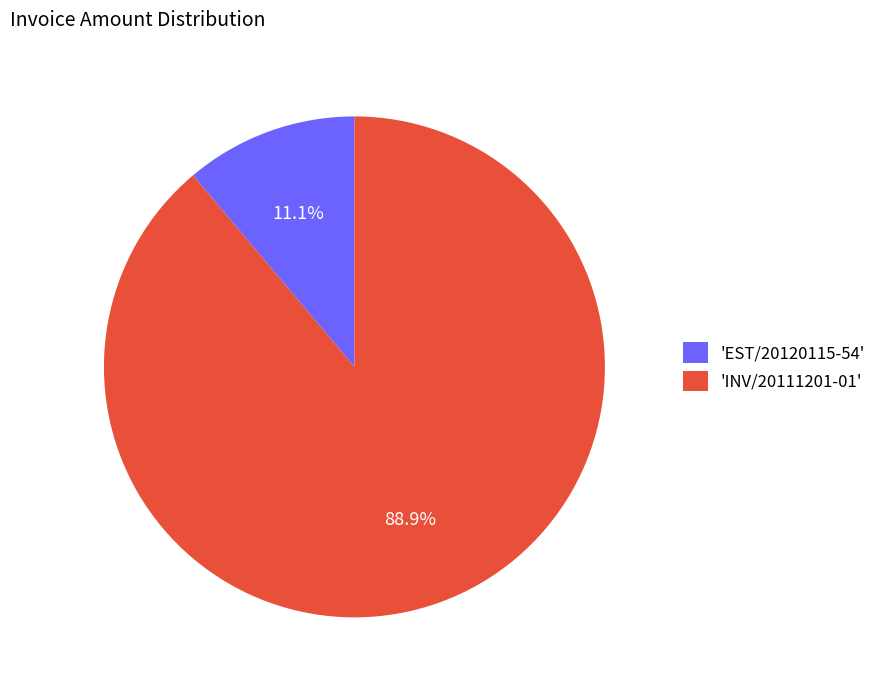

Is there any slice that represents more than half of the pie?

Yes